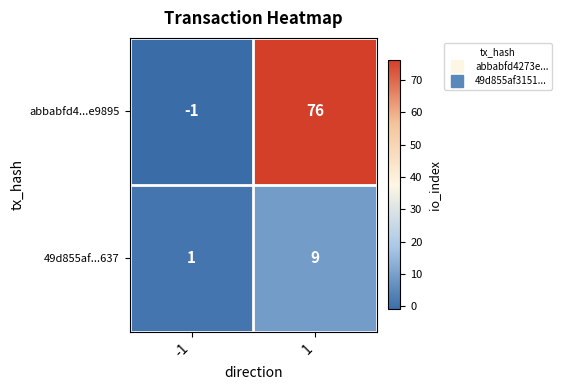

List the series in order of their overall mean, lowest first.

49d855af...637, abbabfd4...e9895